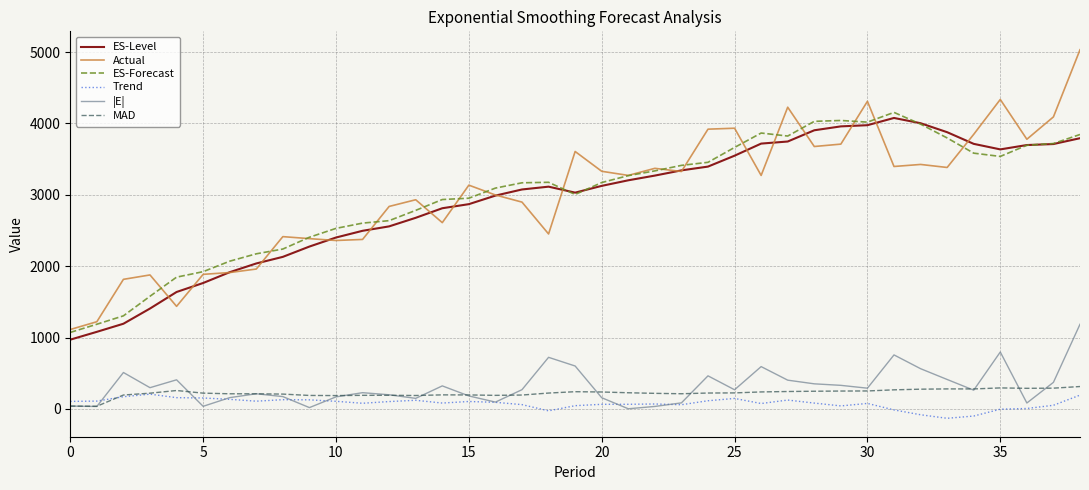

Does the chart display data point markers on the line(s)?

No